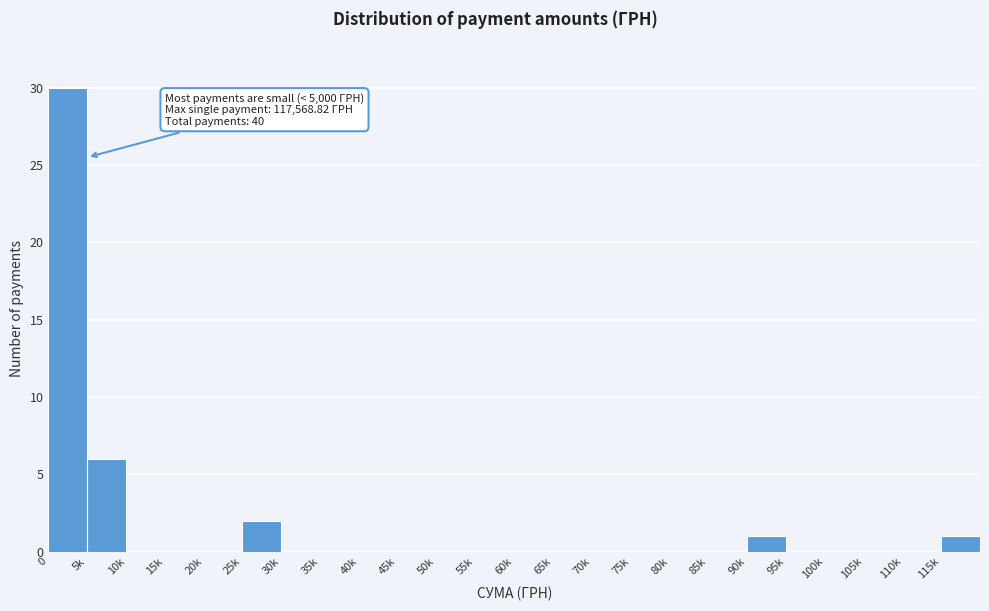

Reading left to right, transcribe all the data shown in this chart.

0=30	5k=6	10k=0	15k=0	20k=0	25k=2	30k=0	35k=0	40k=0	45k=0	50k=0	55k=0	60k=0	65k=0	70k=0	75k=0	80k=0	85k=0	90k=1	95k=0	100k=0	105k=0	110k=0	115k=1